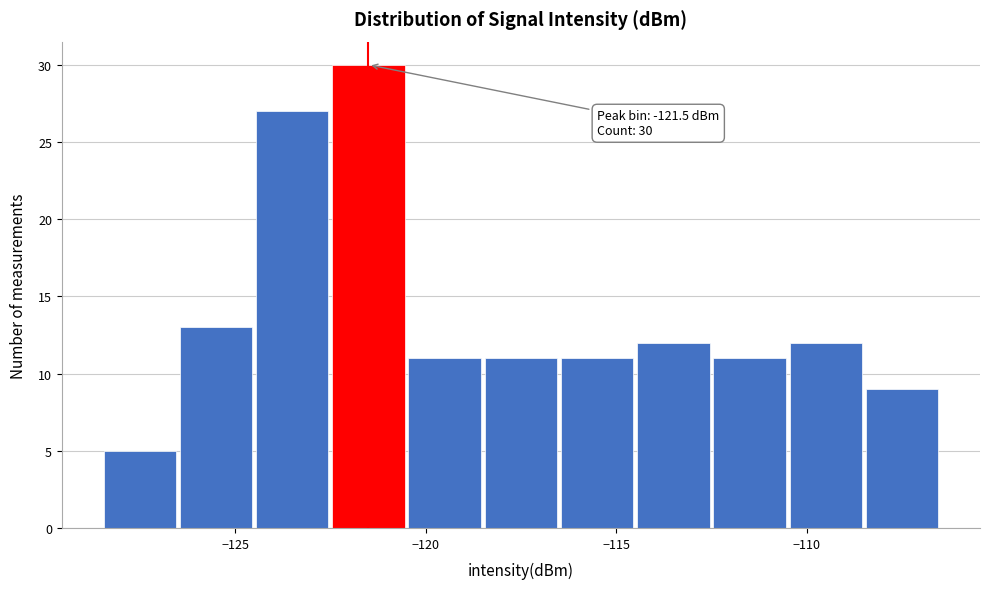

Over which range of the x-axis is the bar tallest?

-122.5 to -120.5